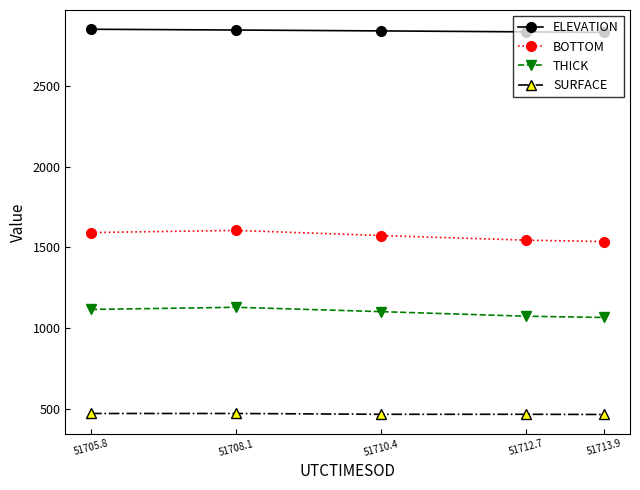

What is the total value across all series at 51705.8?

6032.4